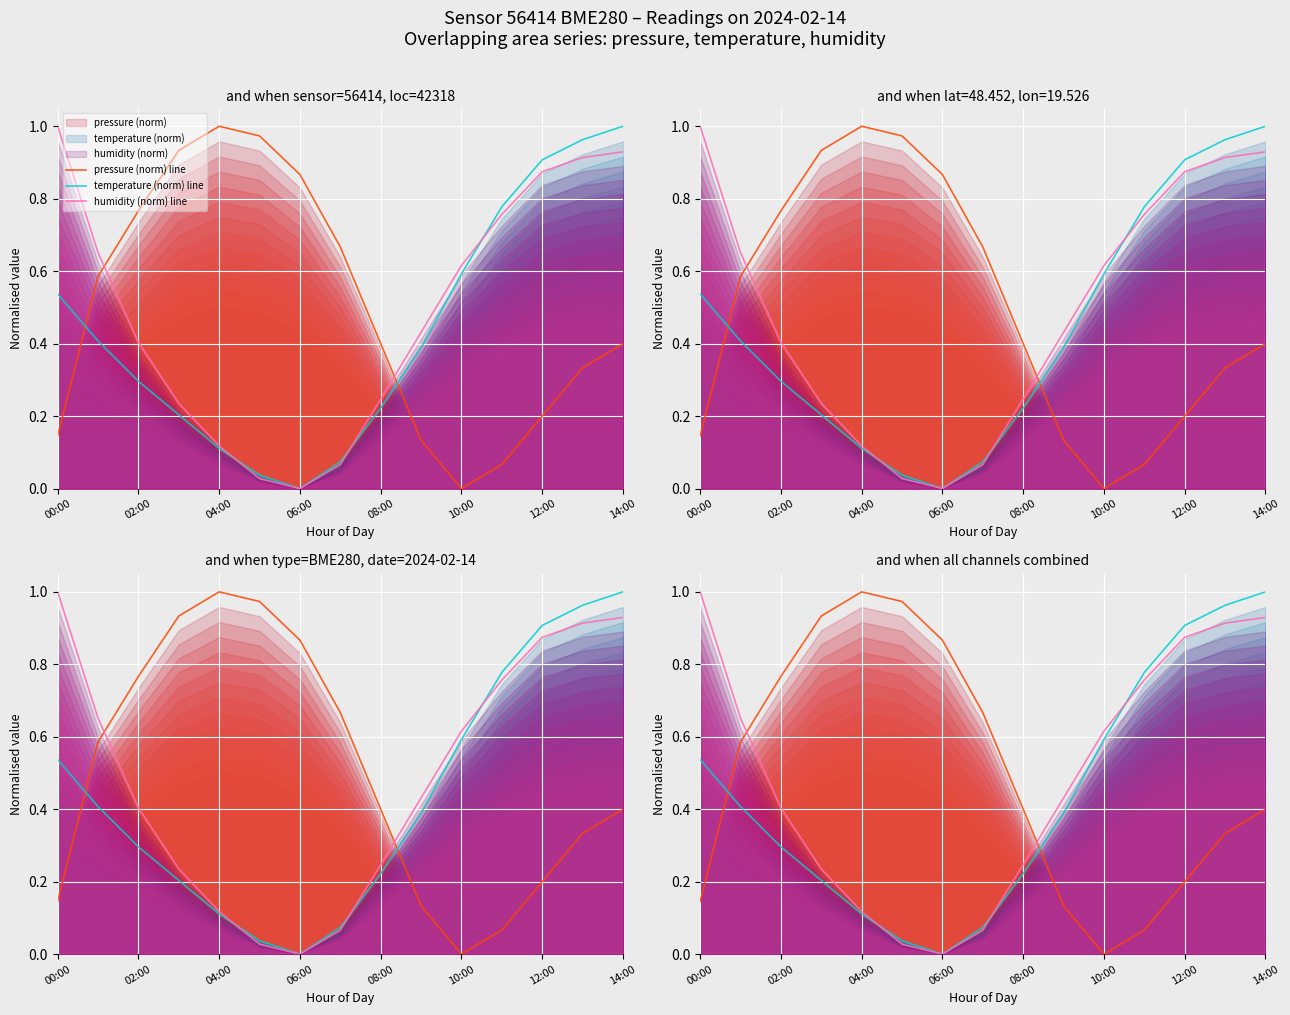

What is the difference between the highest and lowest values at 10:00?

0.6